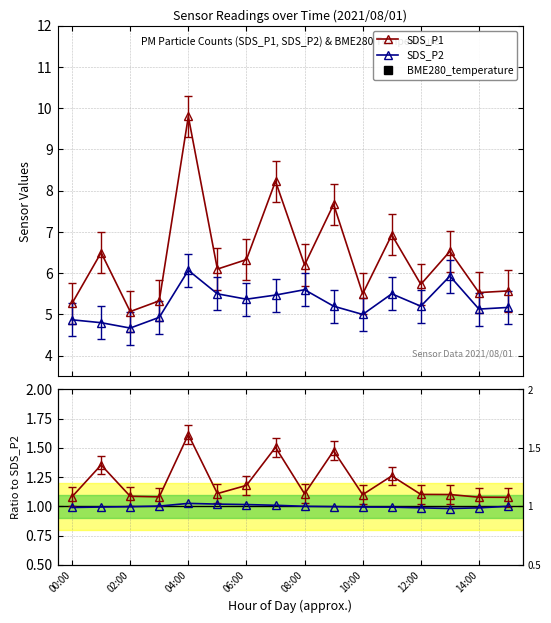

True or false: SDS_P1 and SDS_P1/SDS_P2 cross at least once.

False